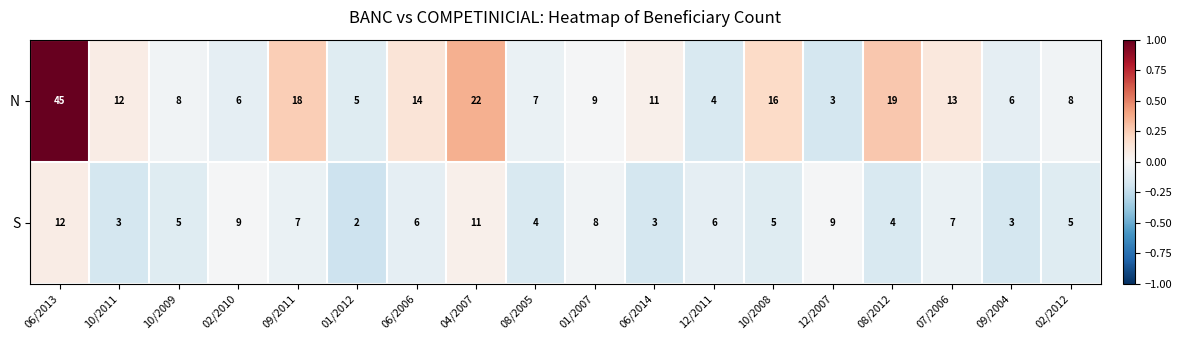

List the series in order of their peak value, lowest first.

S, N